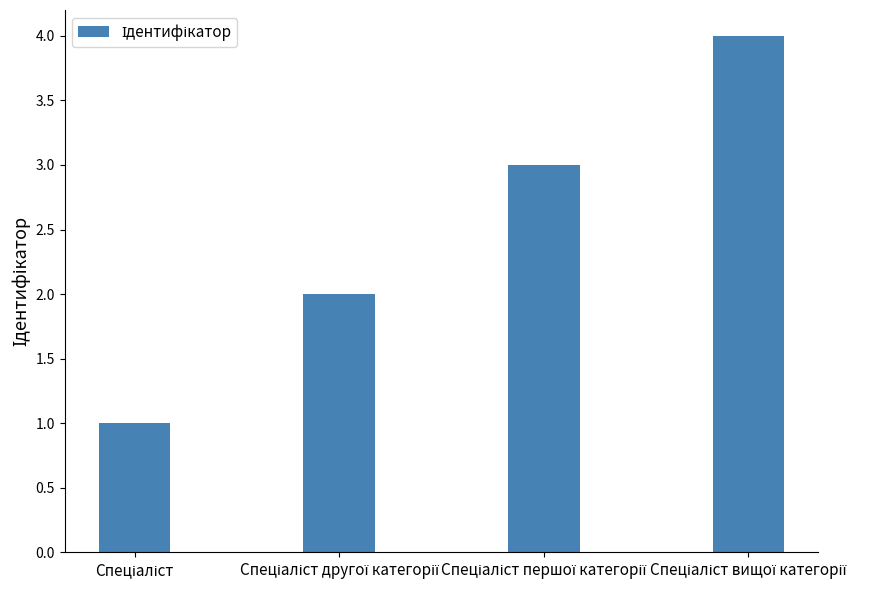

Count the number of data series in this chart.

1